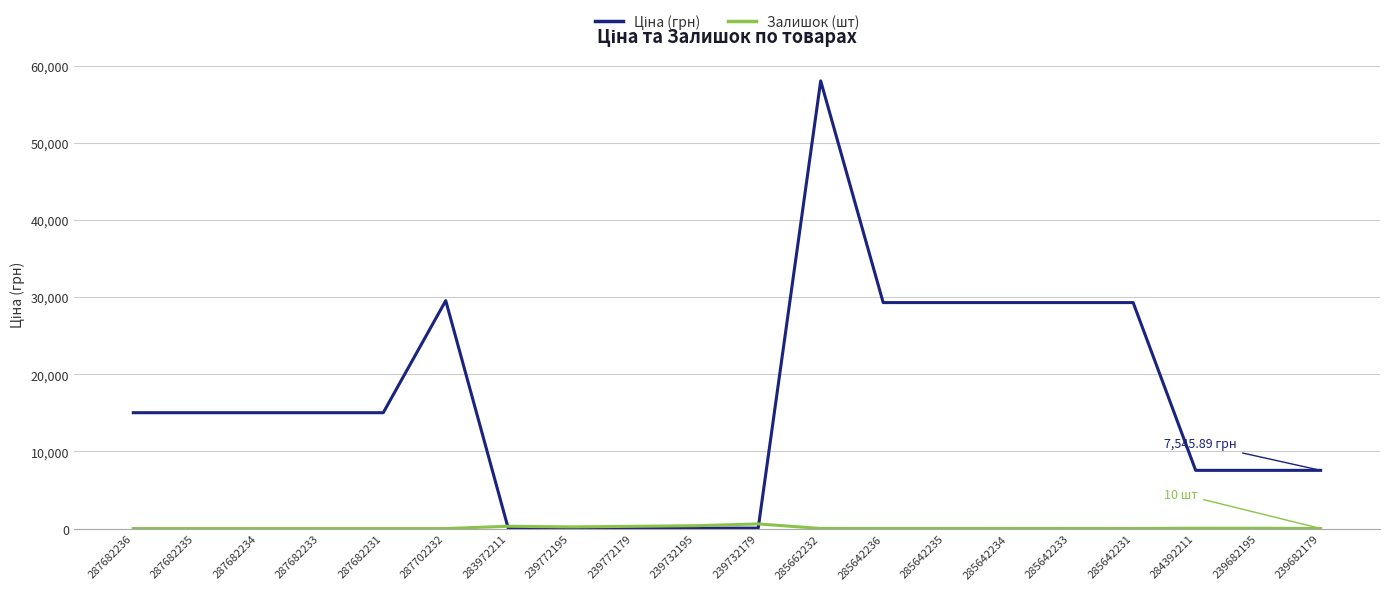

At which category is the sum across all series the highest?

285662232